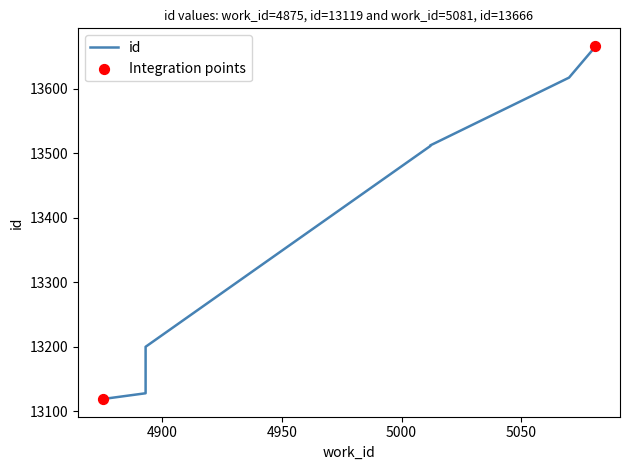

What is the ratio of the value at 4893 to the value at 5012?

1.0